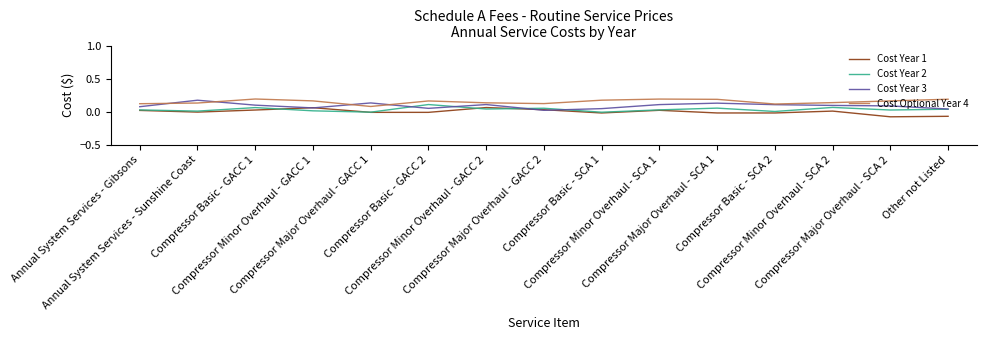

Where is the first local minimum for Cost Year 3?

Compressor Minor Overhaul - GACC 1